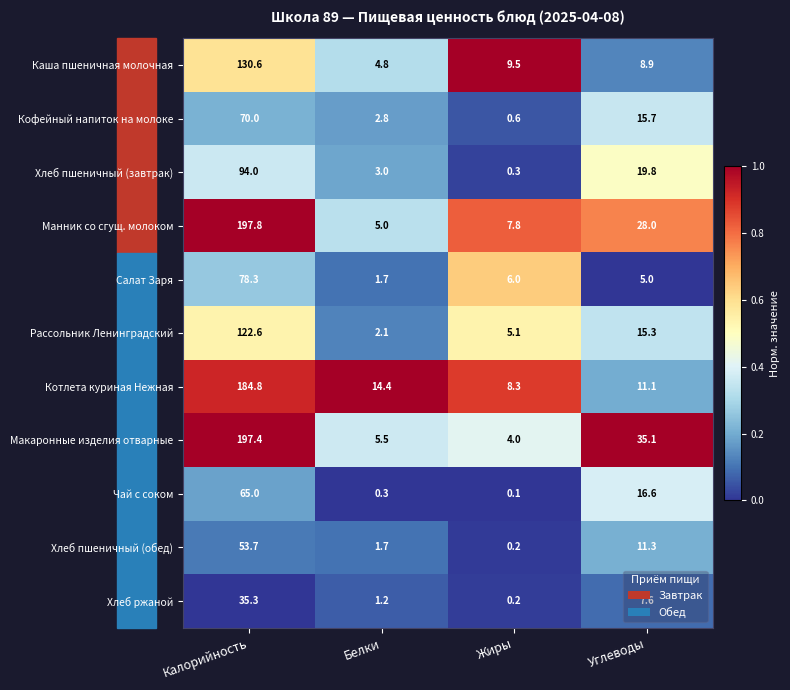

Rank the series by their maximum value, from highest to lowest.

Манник со сгущ. молоком, Макаронные изделия отварные, Котлета куриная Нежная, Каша пшеничная молочная, Рассольник Ленинградский, Хлеб пшеничный (завтрак), Салат Заря, Кофейный напиток на молоке, Чай с соком, Хлеб пшеничный (обед), Хлеб ржаной